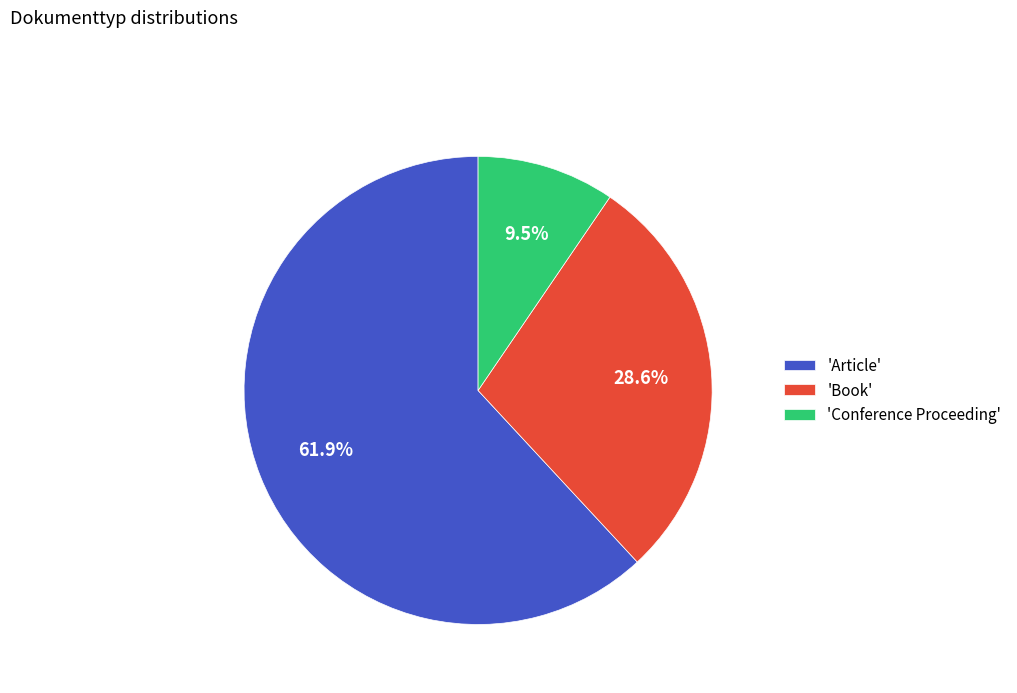

How much of the chart is everything except 'Conference Proceeding'?

90.5%